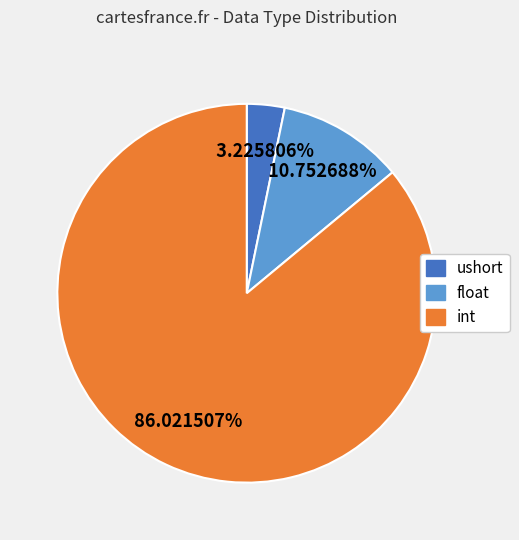

Is there any slice that represents more than half of the pie?

Yes